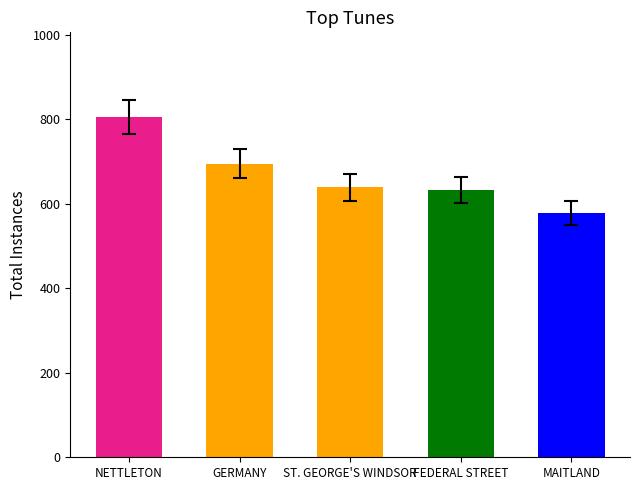

What is the change in value from NETTLETON to FEDERAL STREET?

-172